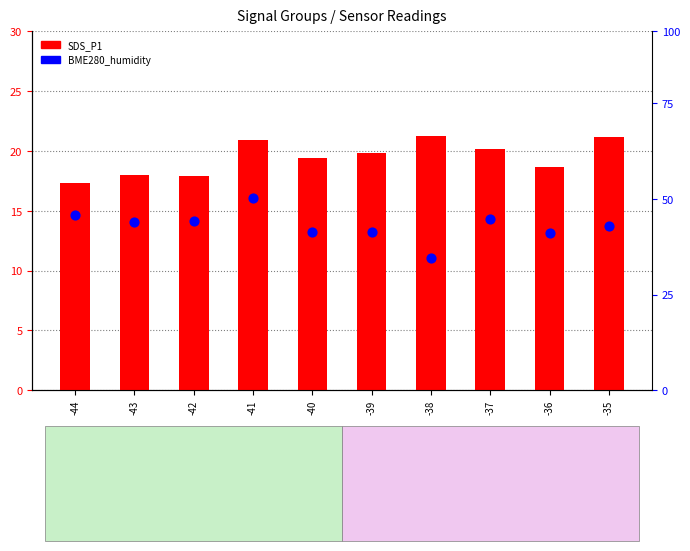

At which category is the sum across all series the highest?

-41